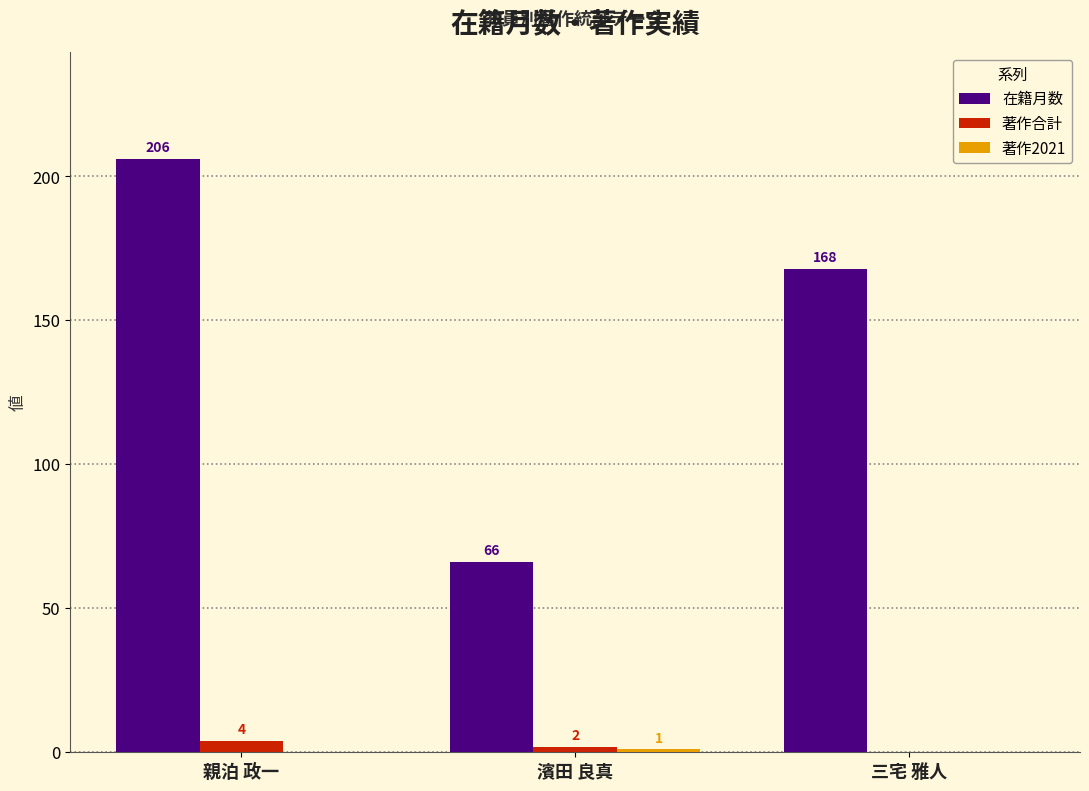

Does the chart contain stacked bars?

No